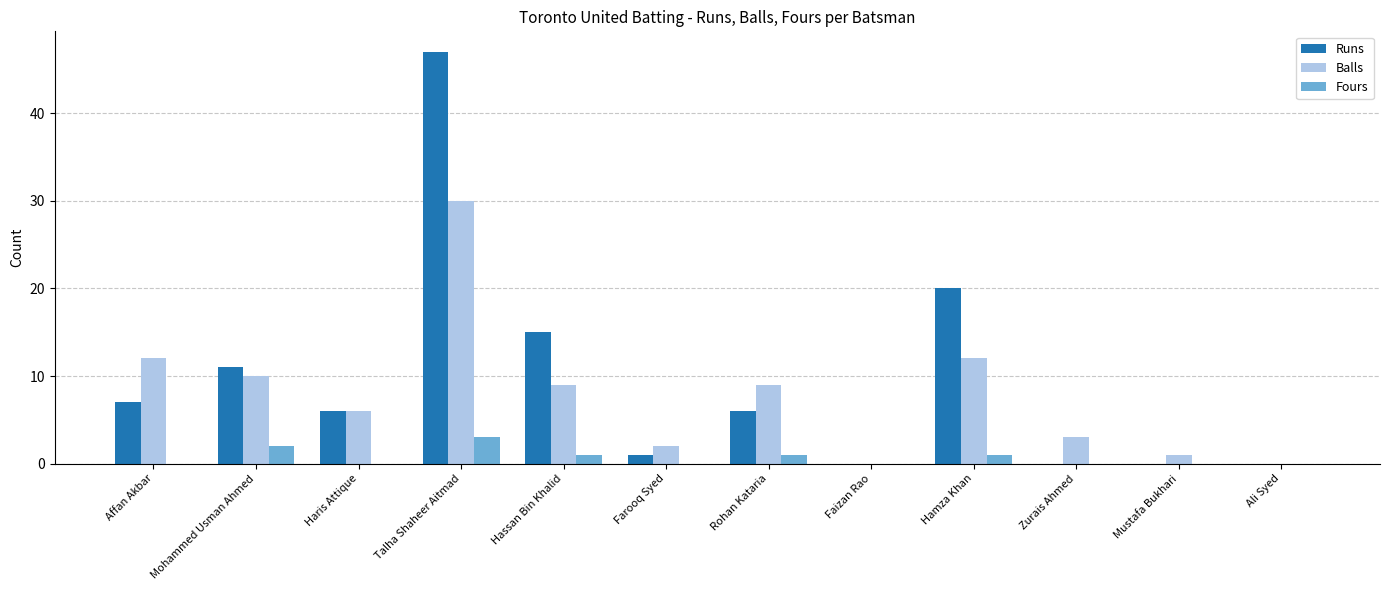

True or false: Runs has a value of 47 at Talha Shaheer Aitmad.

True